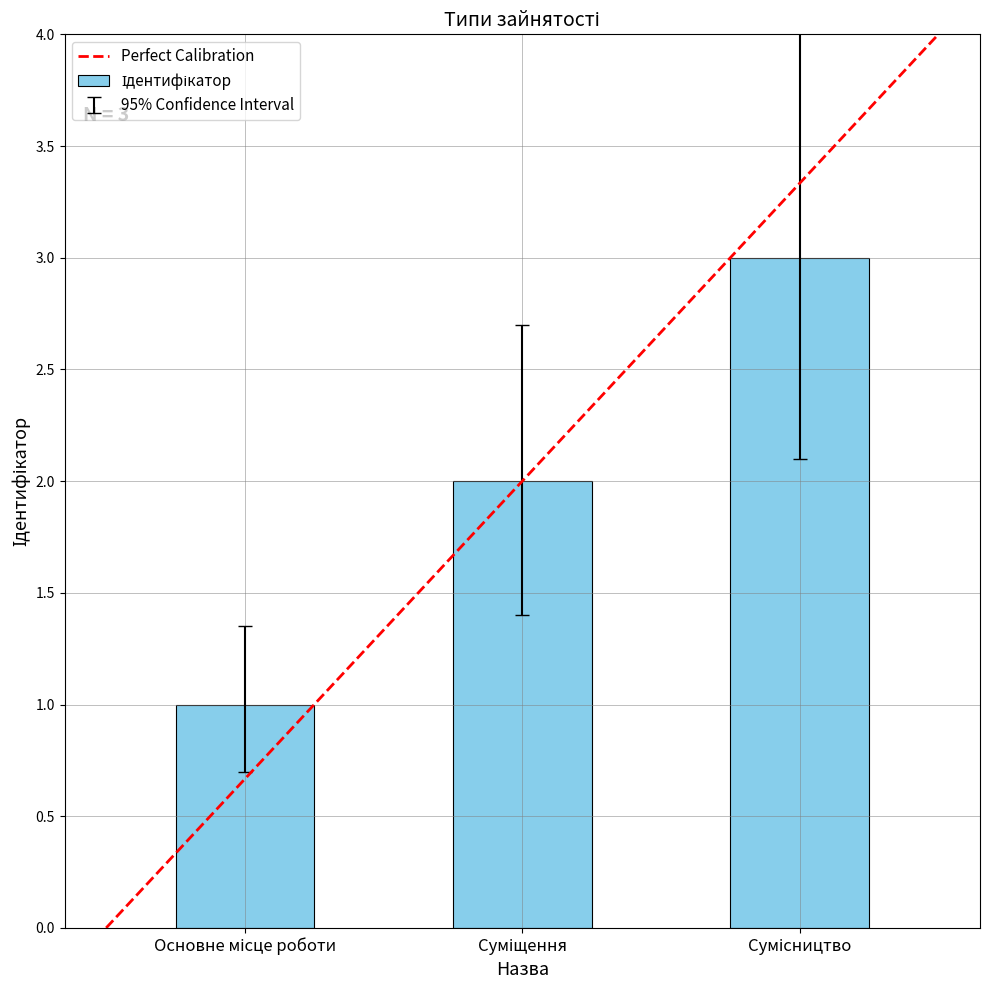

What is the maximum value shown in the chart?

3